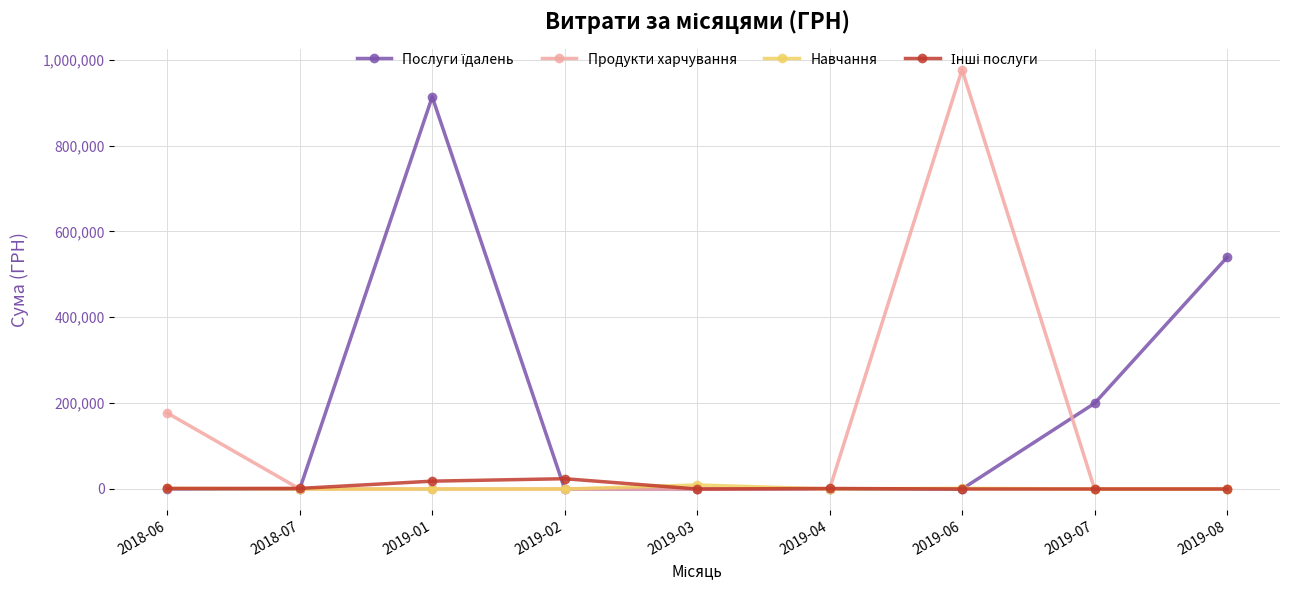

How many values in the Навчання series exceed 0?

3